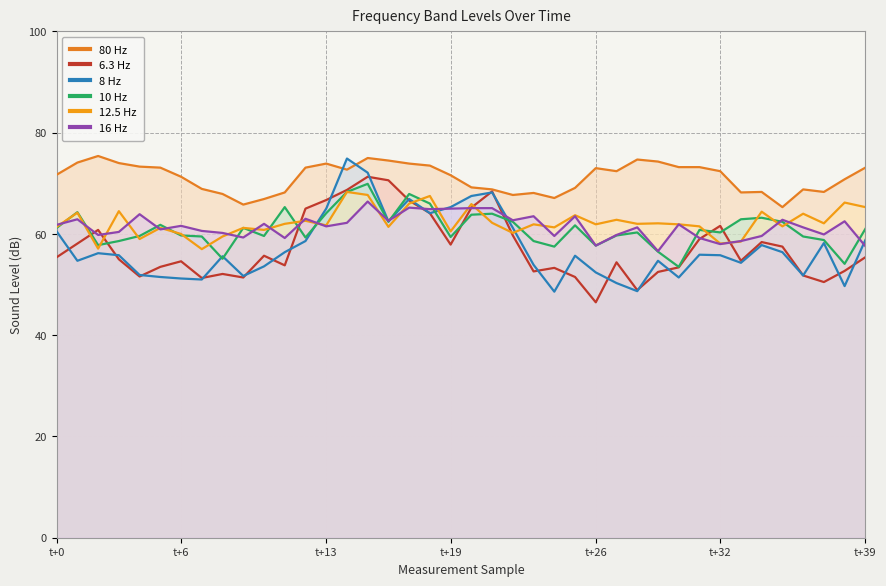

What is the sum of all 10 Hz values?

2439.7